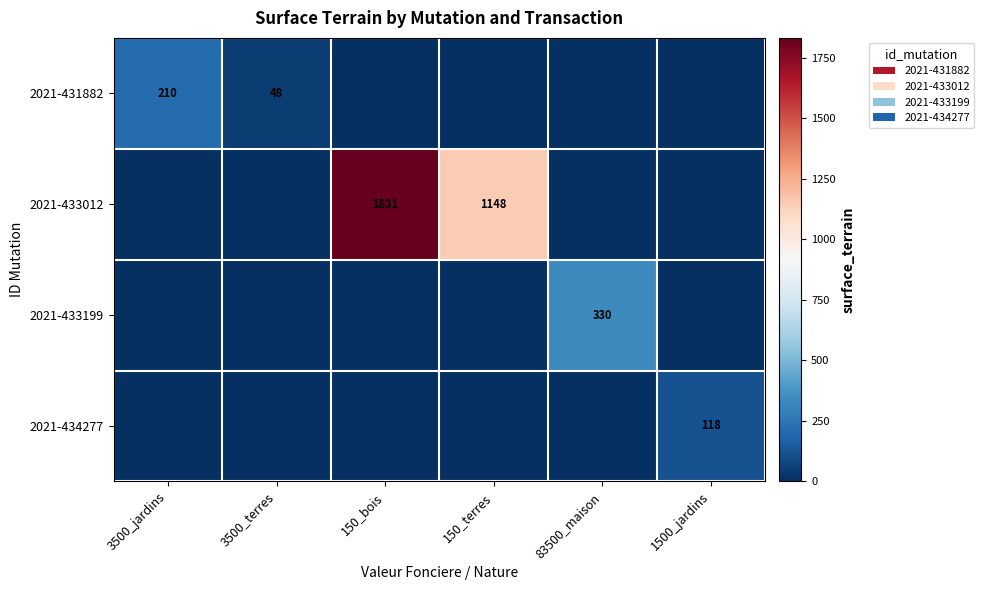

How many categories are shown in the chart?

6